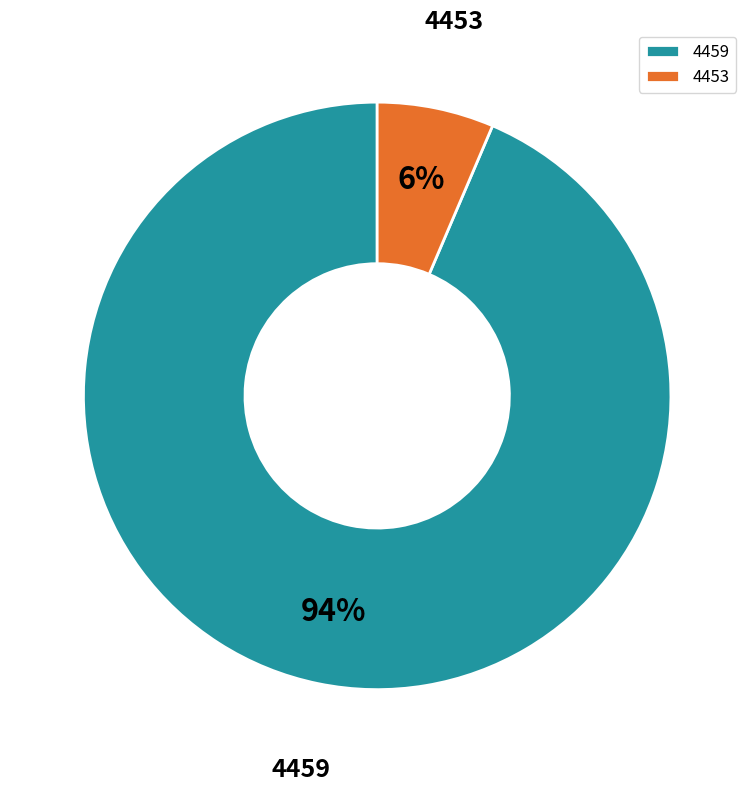

To the nearest percent, what portion does 4453 represent?

6%